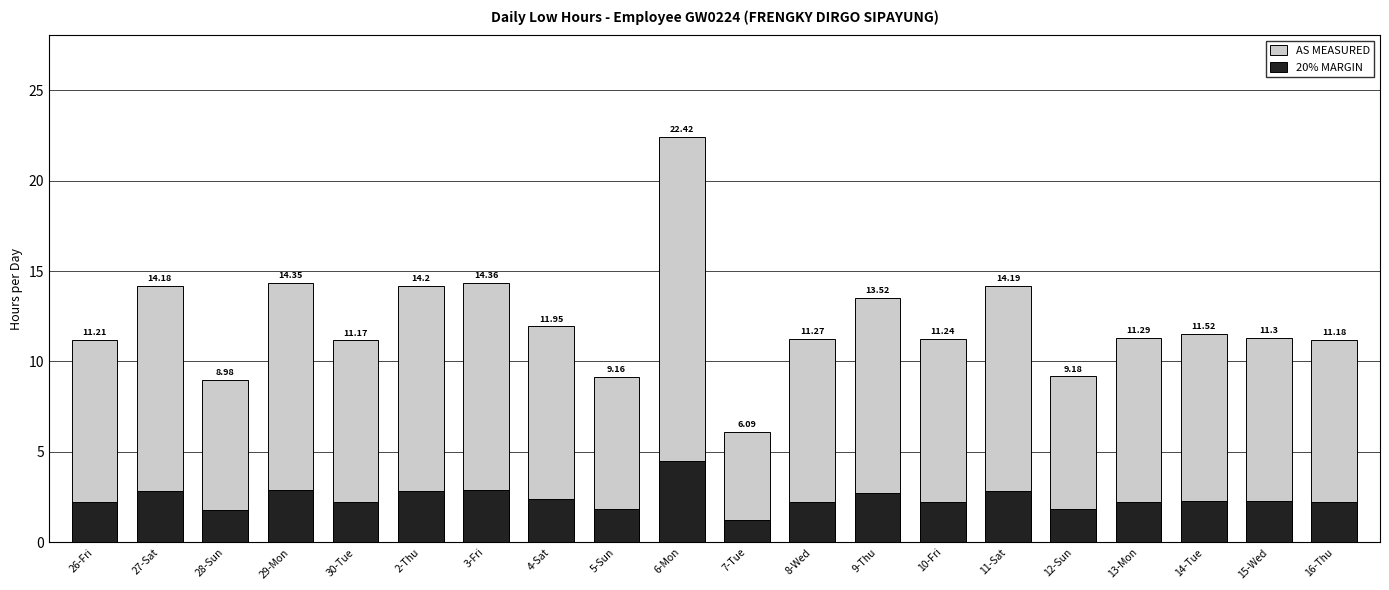

What is the label of the 4th bar from the left?

29-Mon